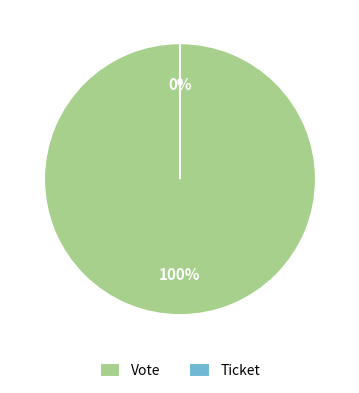

Between Vote and Ticket, which is larger?

Vote